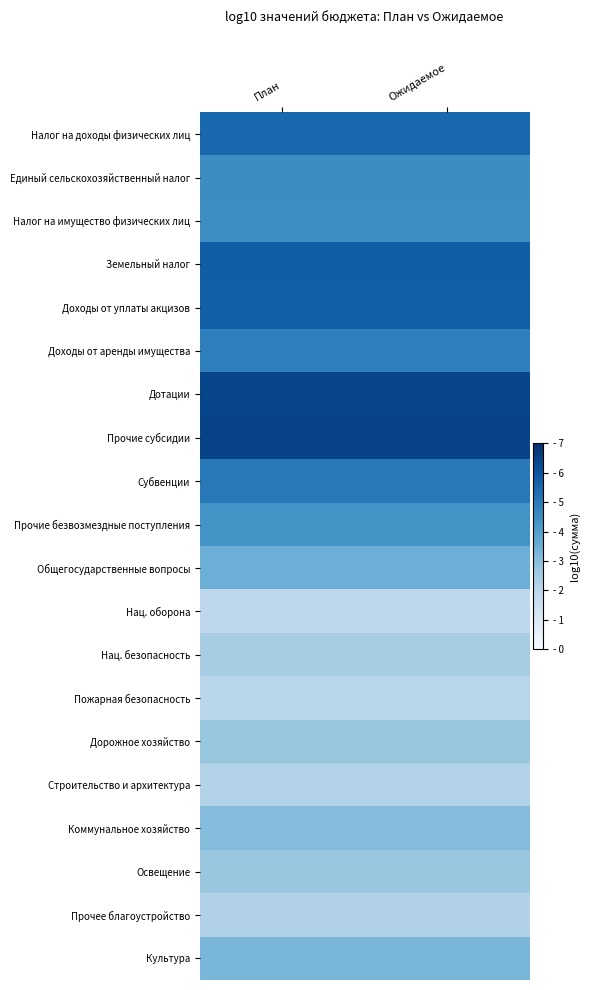

How many data points does each series have?

2